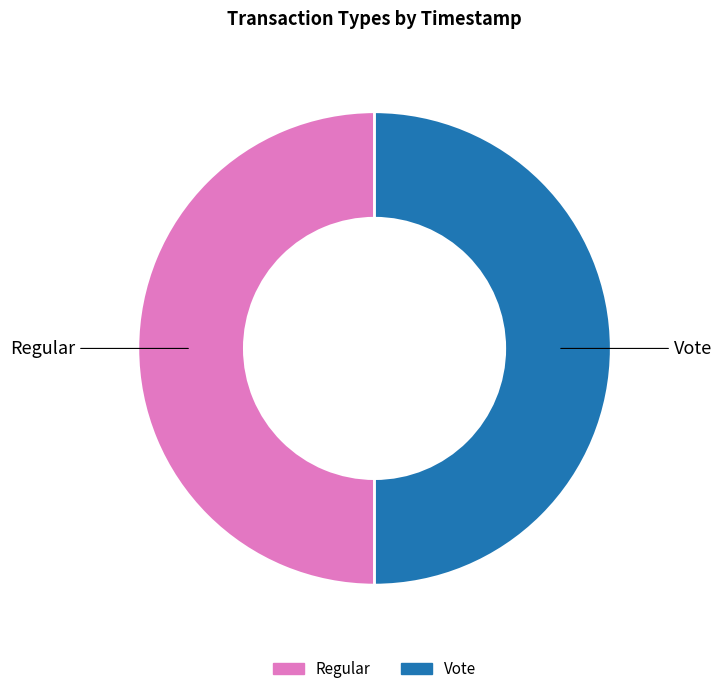

What is the ratio of the value at Regular to the value at Vote?

1.0